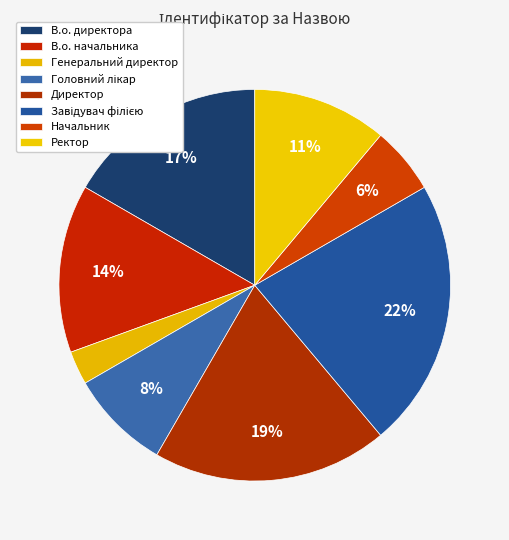

Is there any slice that represents more than half of the pie?

No